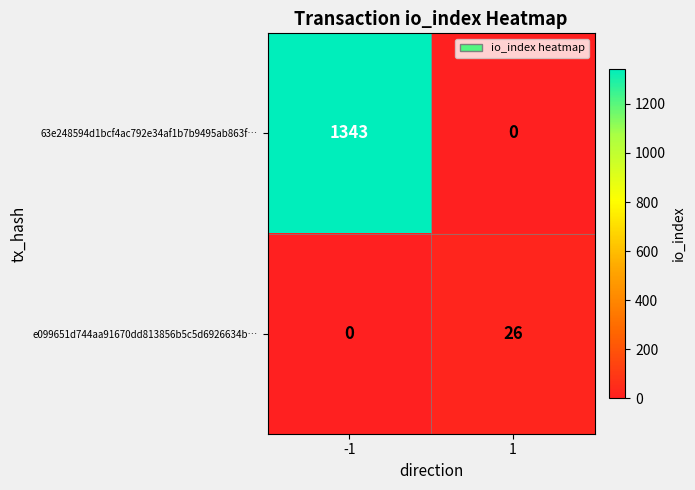

What is the difference between the maximum and minimum values in the 63e248594d1bcf4ac792e34af1b7b9495ab863f… series?

1343